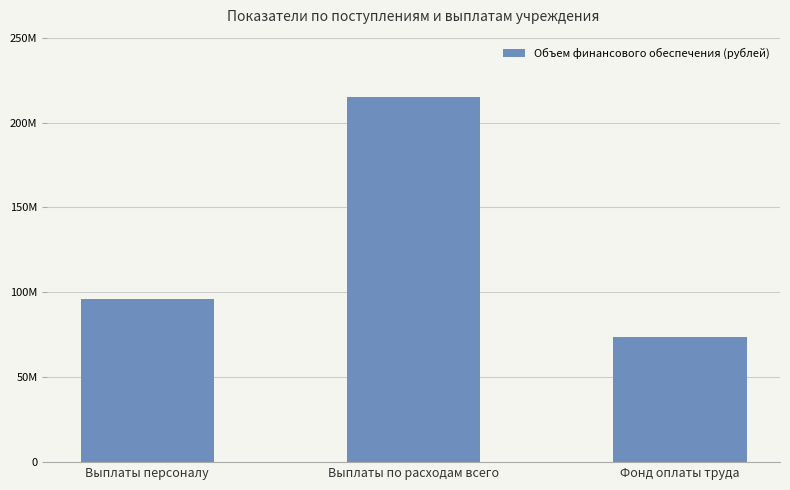

The value at Фонд оплаты труда is 73837199. True or false?

True